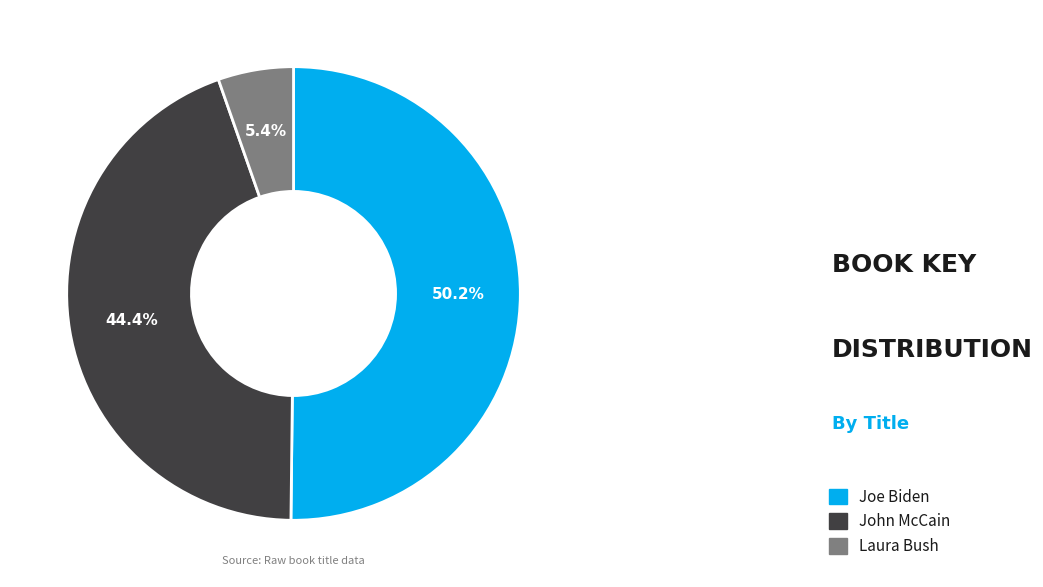

What portion of the pie excludes Joe Biden?

49.8%